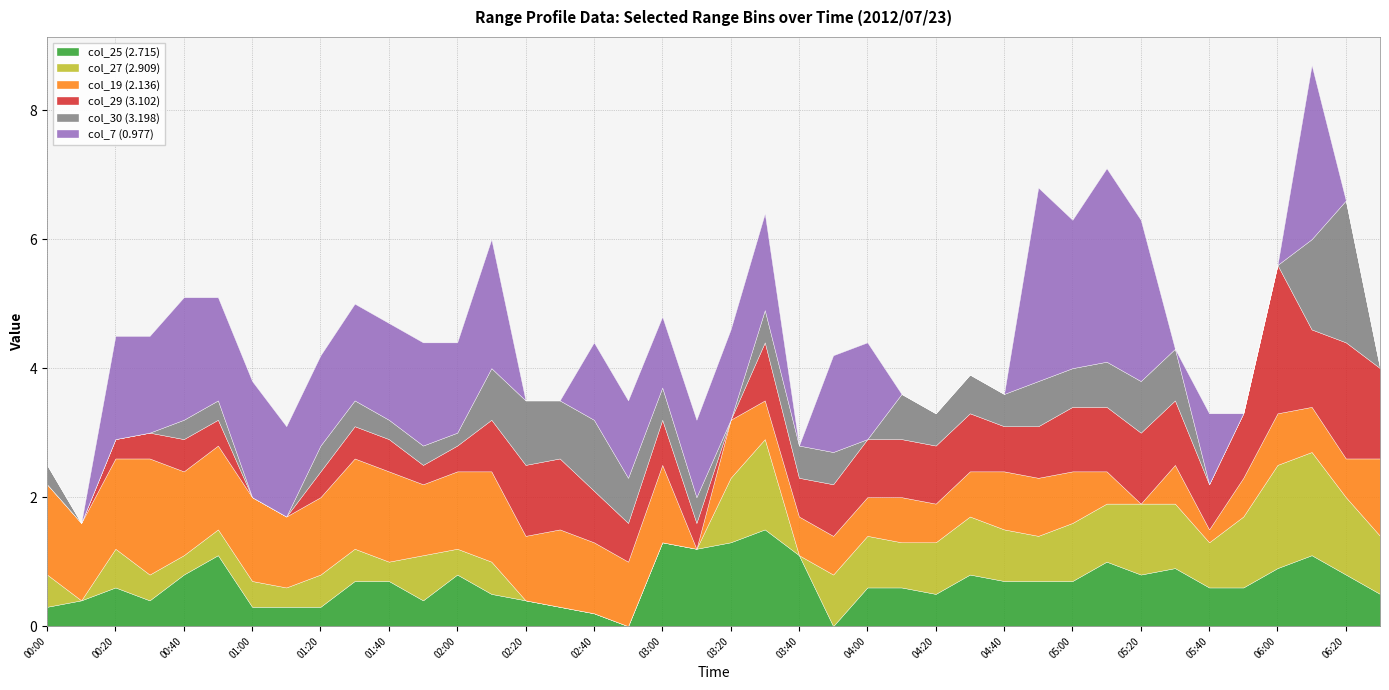

What is the label of the 7th point from the right?

05:30